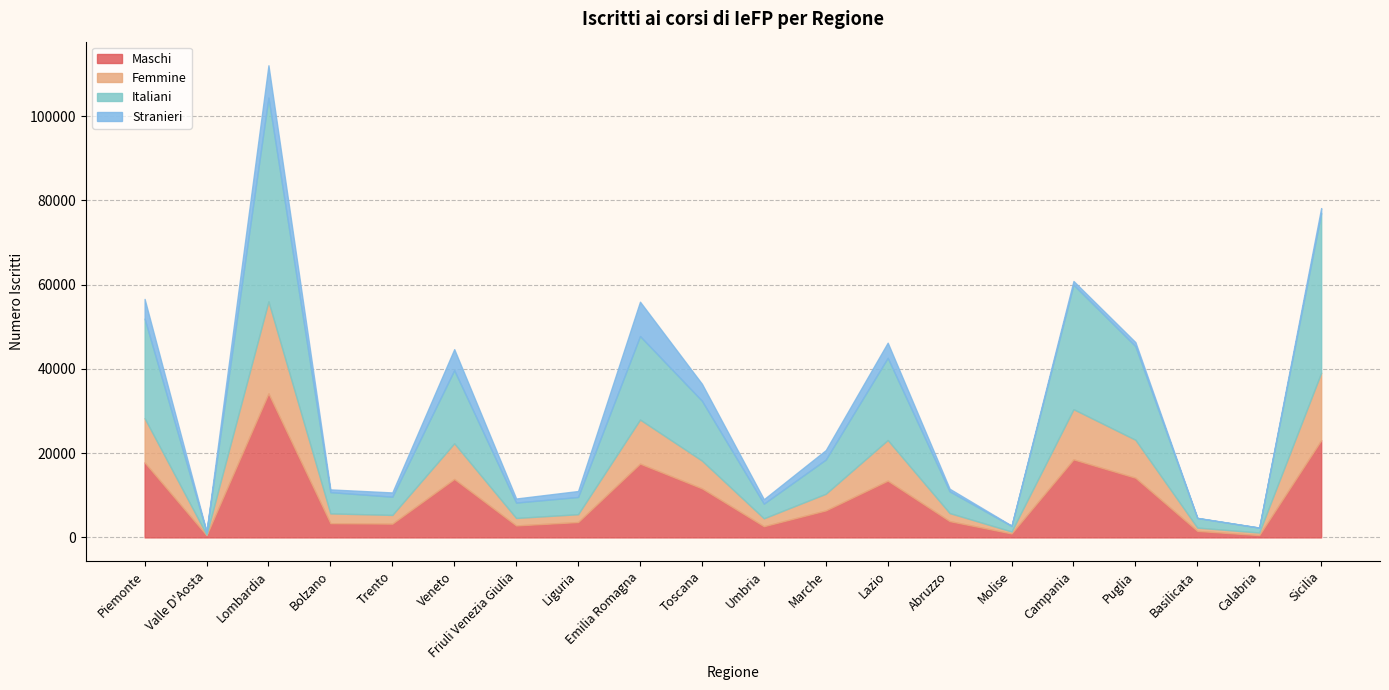

What is the total value across all series at Lombardia?

112086